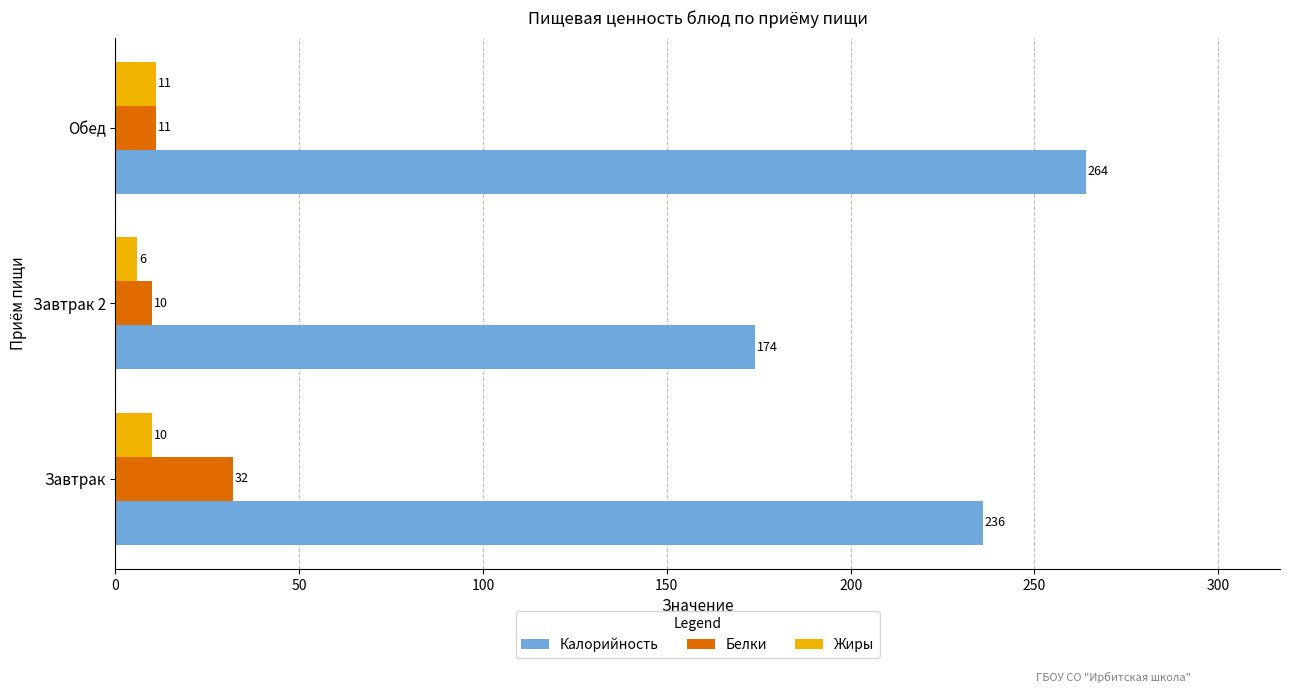

Between Завтрак 2 and Обед, which series saw the biggest shift?

Калорийность